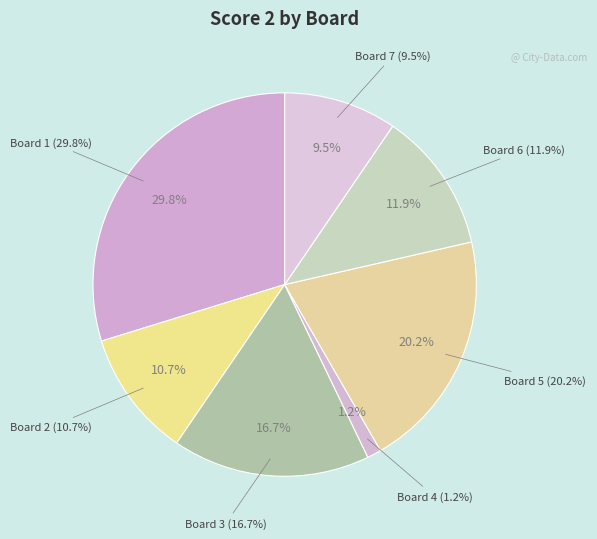

The Board 3 slice represents 17% of the pie. True or false?

True